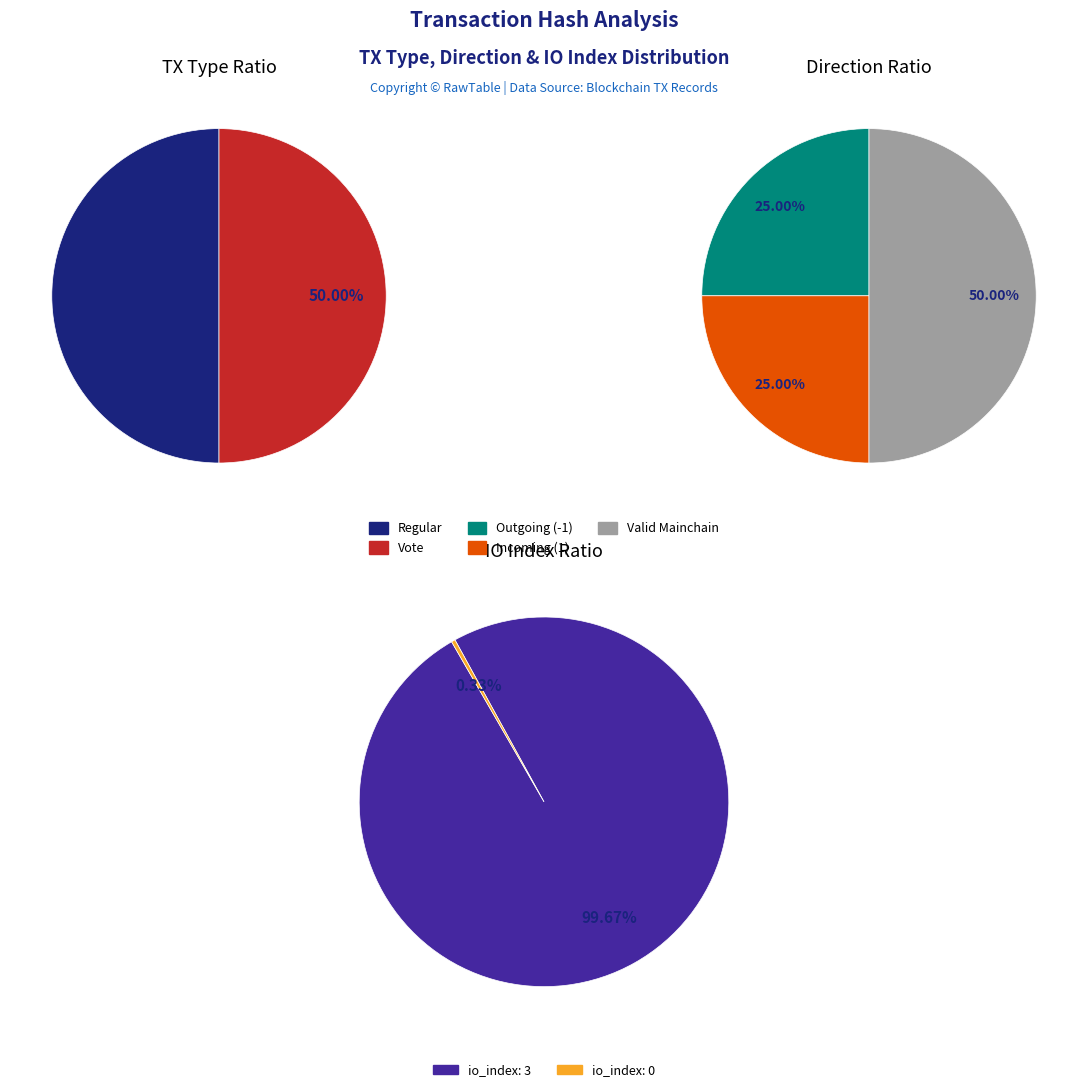

How much of the chart is everything except Vote?

50.0%